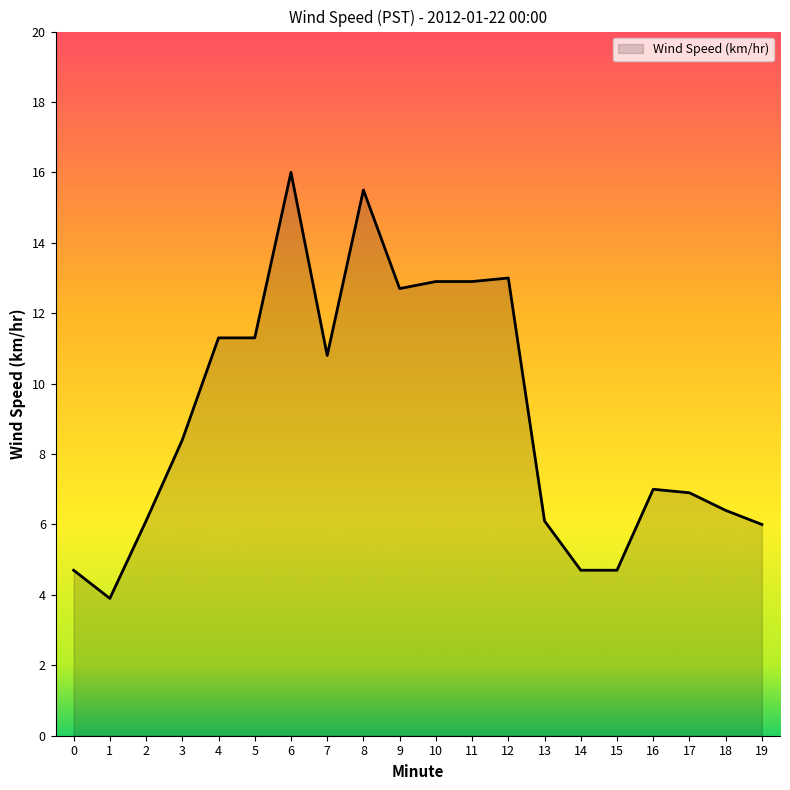

Reading left to right, what are all the values shown in this chart?

0=4.7	1=3.9	2=6.1	3=8.4	4=11.3	5=11.3	6=16.0	7=10.8	8=15.5	9=12.7	10=12.9	11=12.9	12=13.0	13=6.1	14=4.7	15=4.7	16=7.0	17=6.9	18=6.4	19=6.0